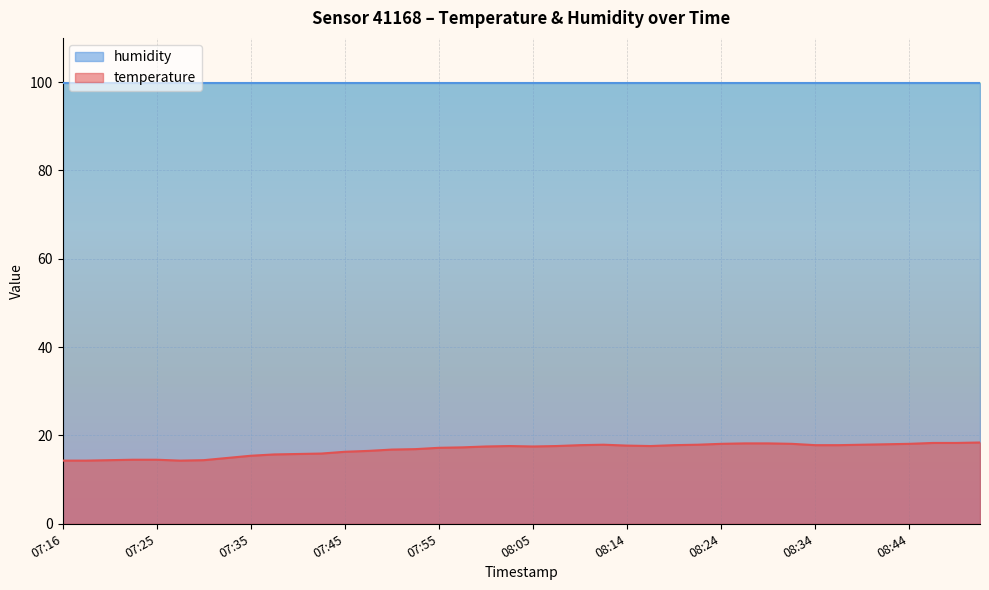

What position from the left is 08:05?

21